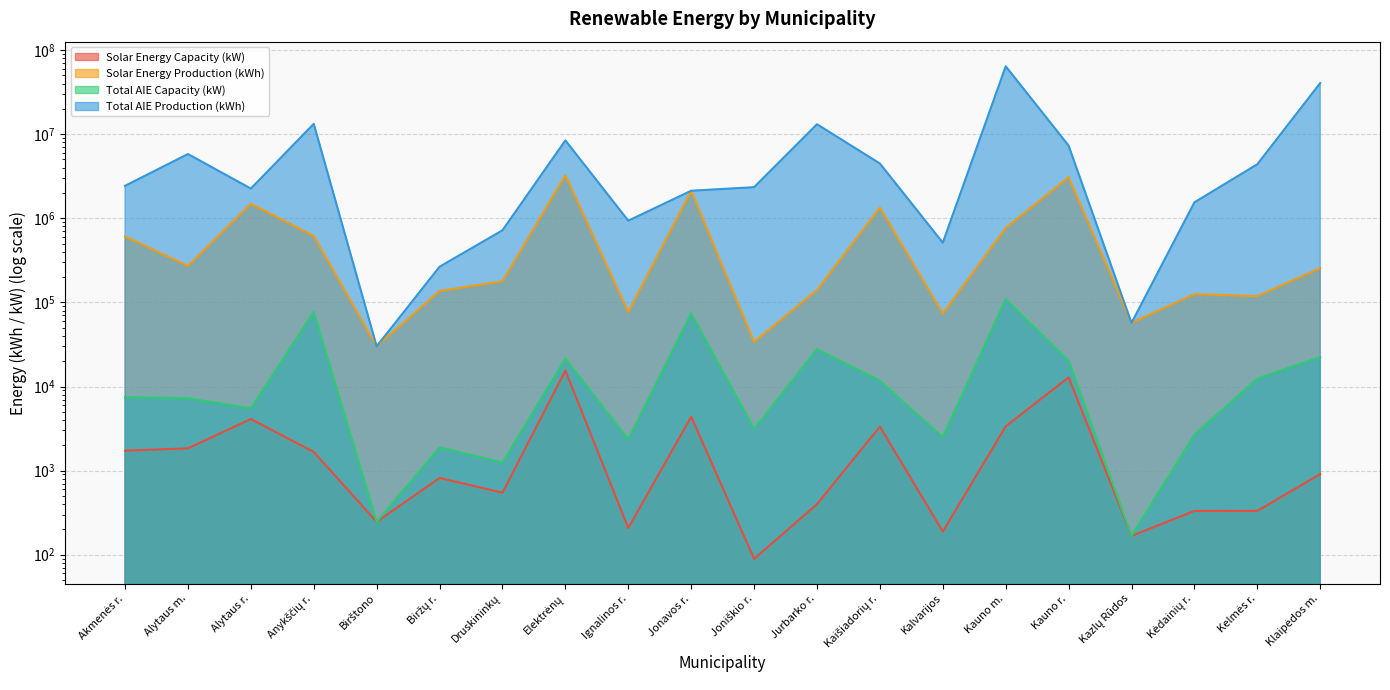

What is the label of the 4th point from the right?

Kazlų Rūdos